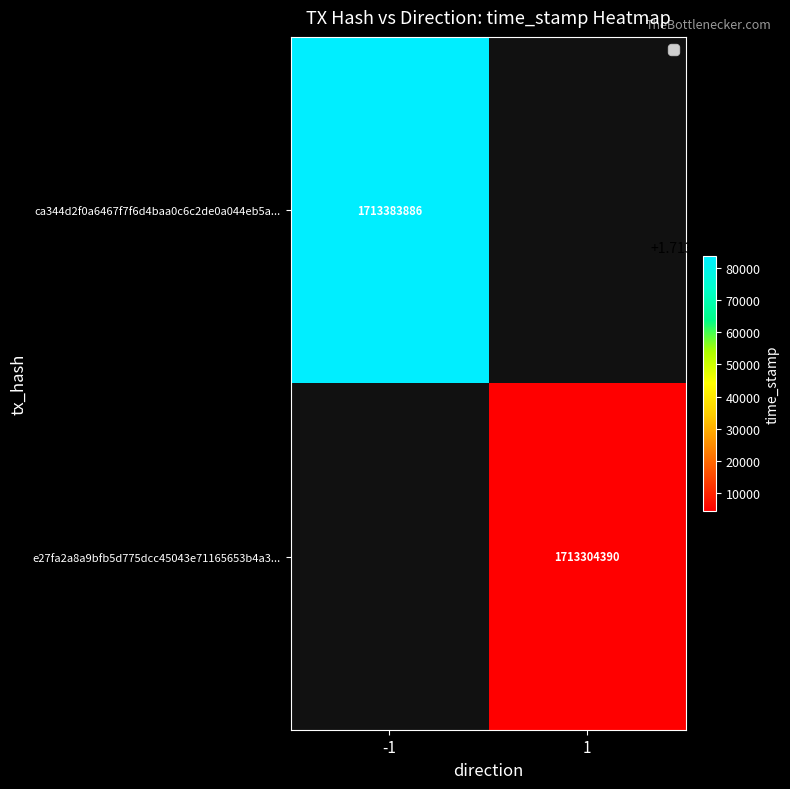

The value of ca344d2f0a6467f7f6d4baa0c6c2de0a044eb5a... at -1 is 1713383886. True or false?

True